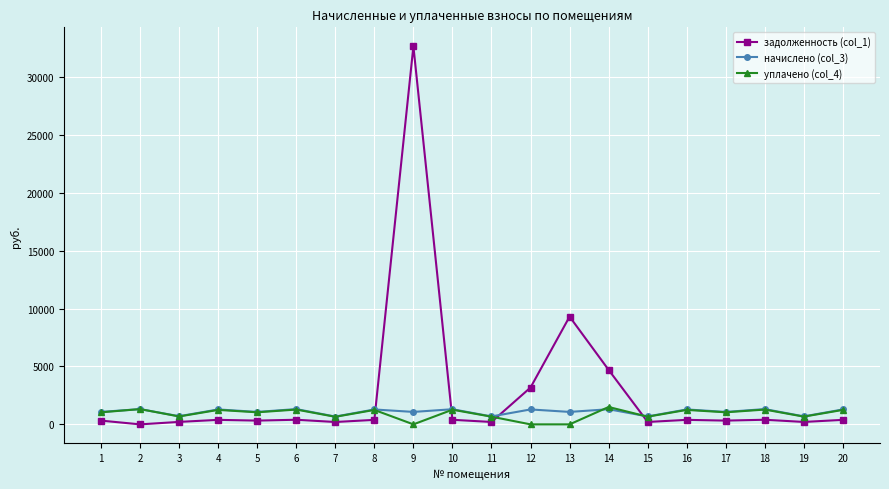

True or false: начислено (col_3) has more than 1 points higher than both neighbors.

True